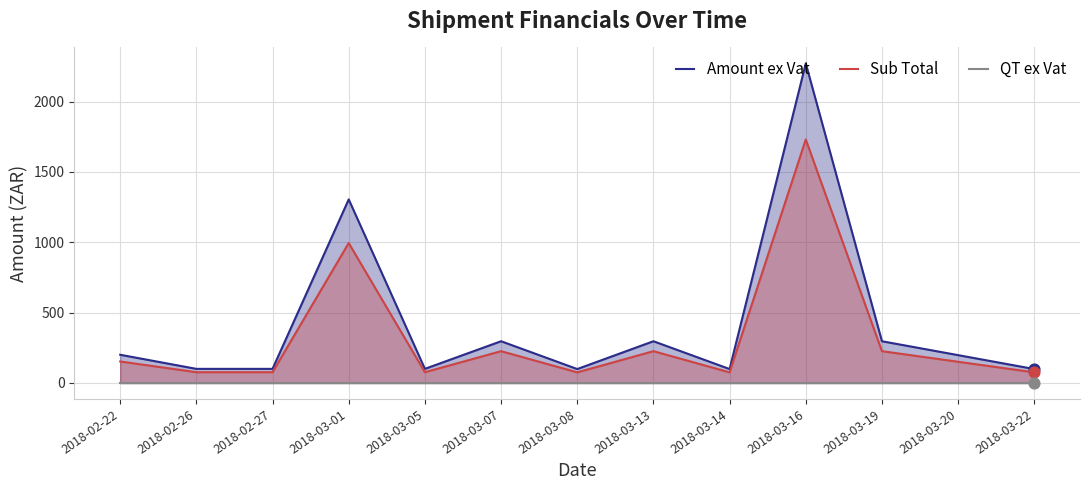

Which series reaches the minimum Y coordinate?

QT ex Vat